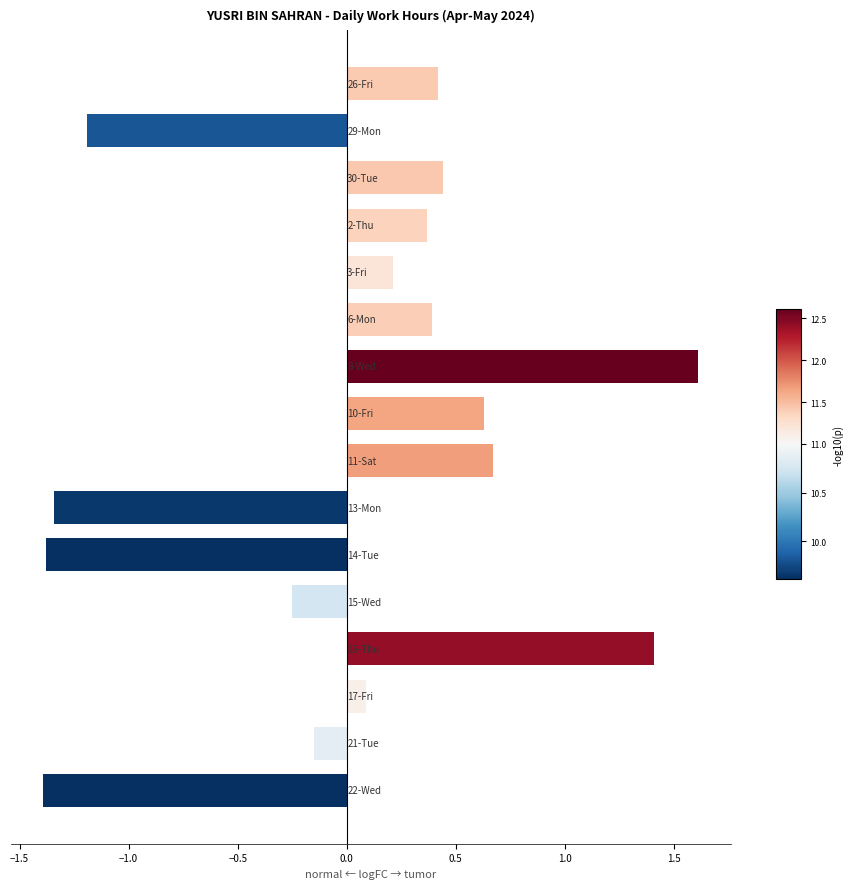

What is the value of the 14th bar from the top?

0.1